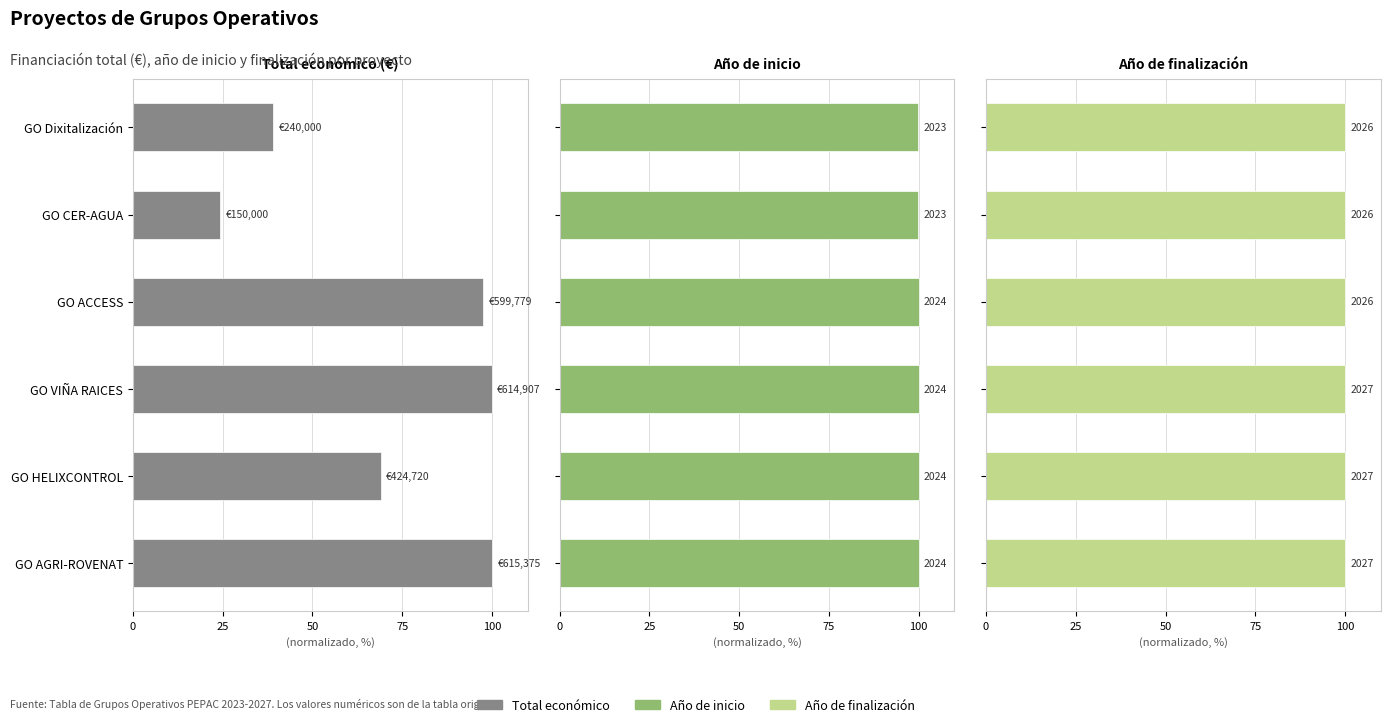

What is the total value across all series at GO Dixitalización?

238.9